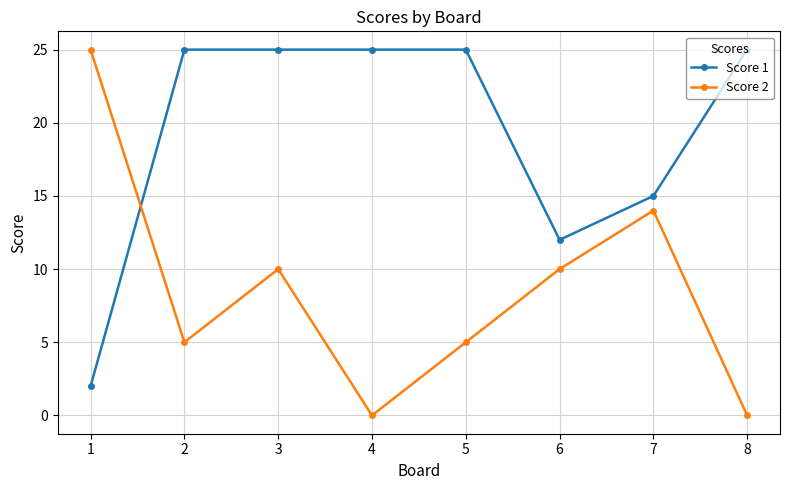

How many data points in Score 1 are less than 25?

3